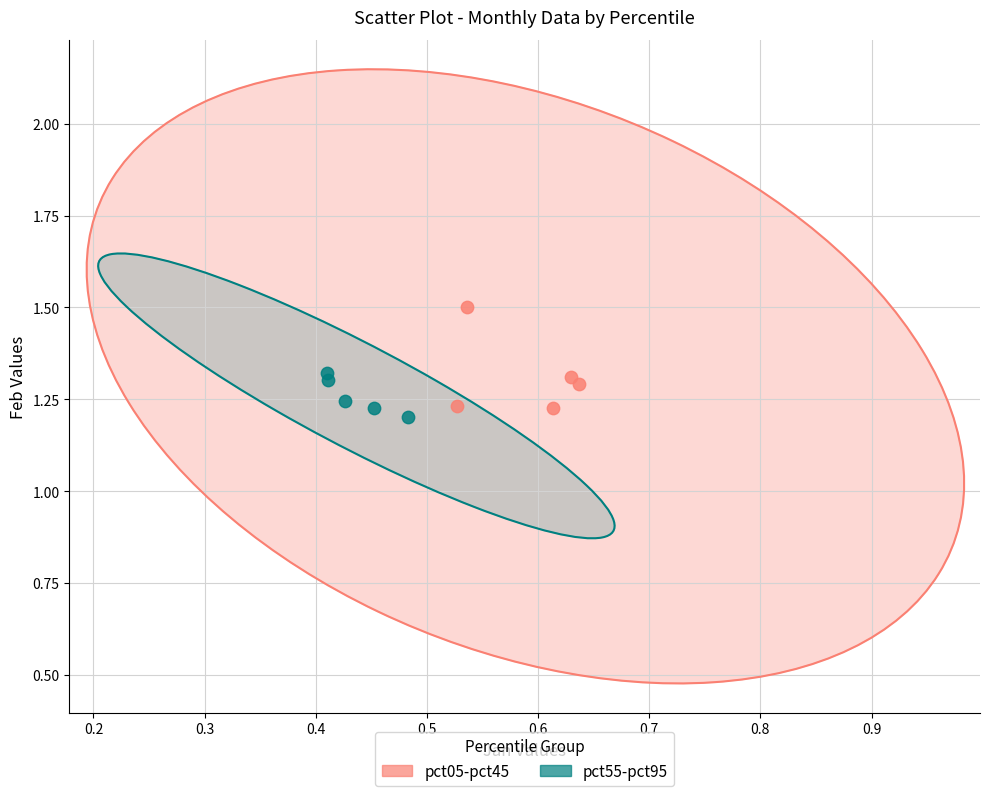

Which series contains the highest Y value?

pct05-pct45